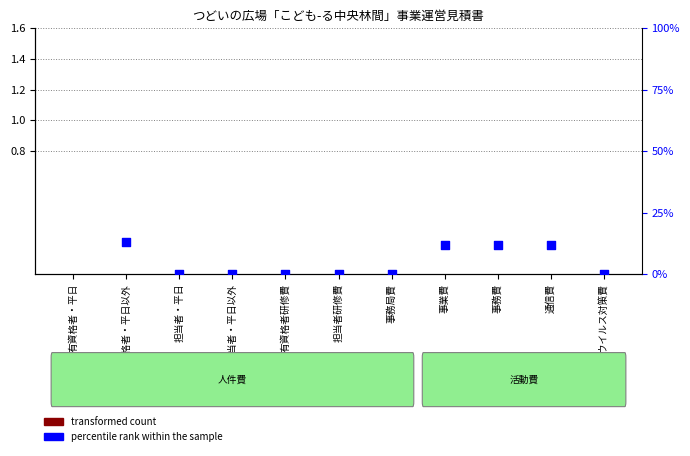

Which series has the widest spread of Y values?

percentile rank within the sample